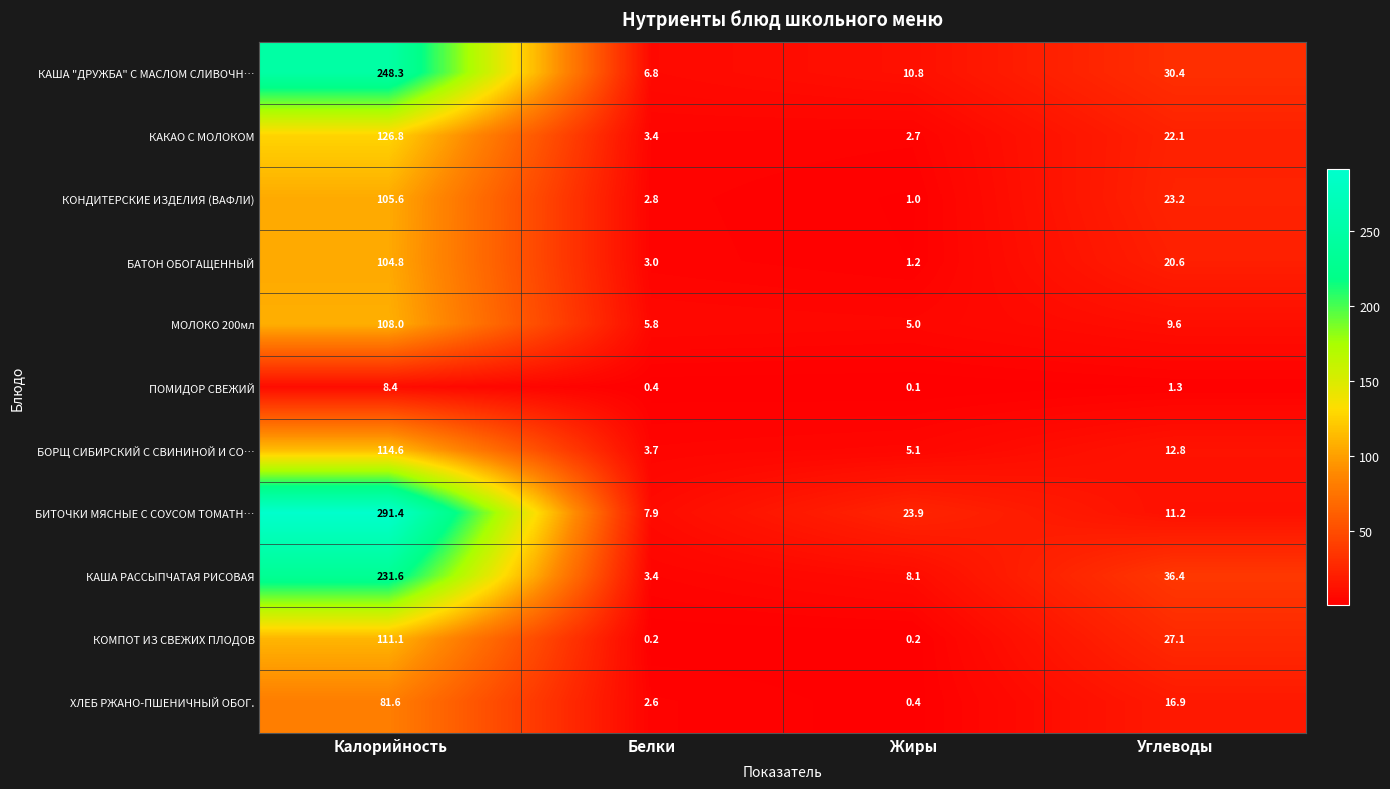

At which label does КАША РАССЫПЧАТАЯ РИСОВАЯ reach its minimum?

Белки